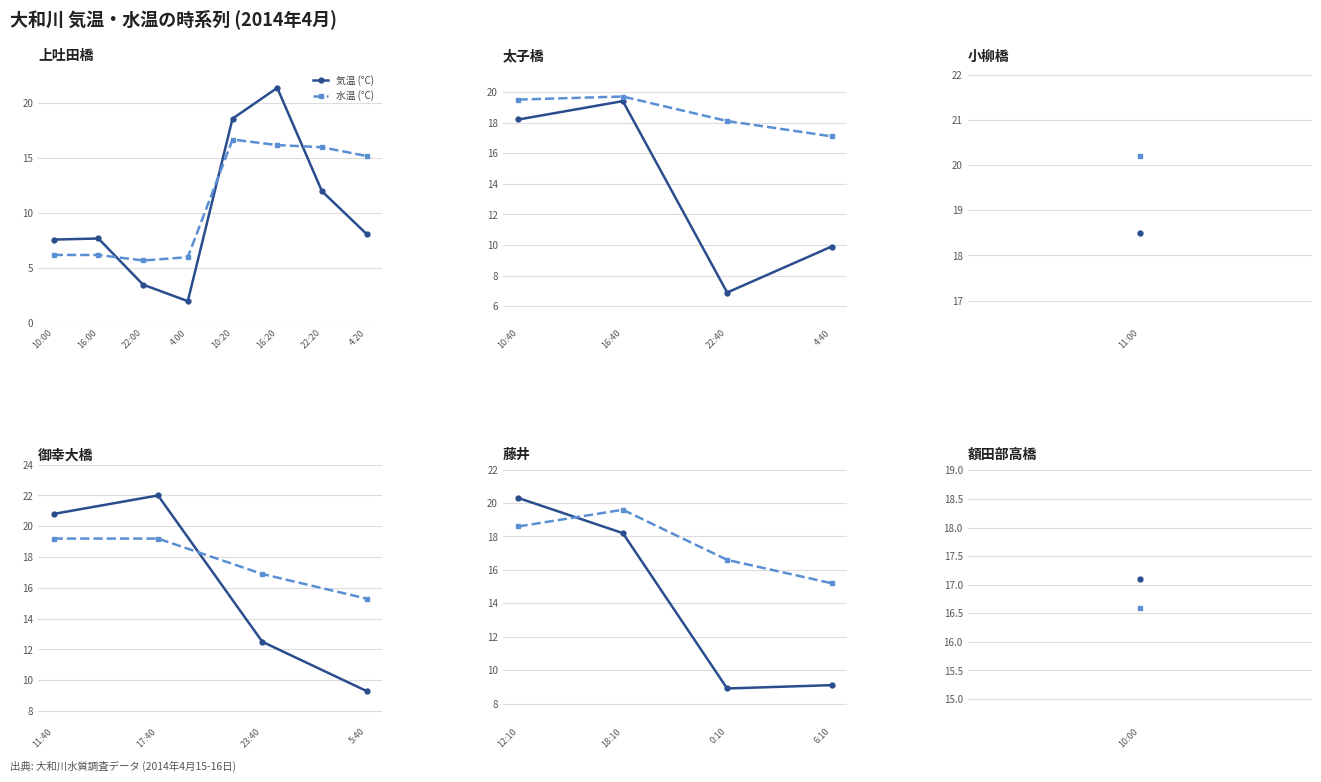

What are all the series names shown in the legend?

気温 (°C), 水温 (°C)